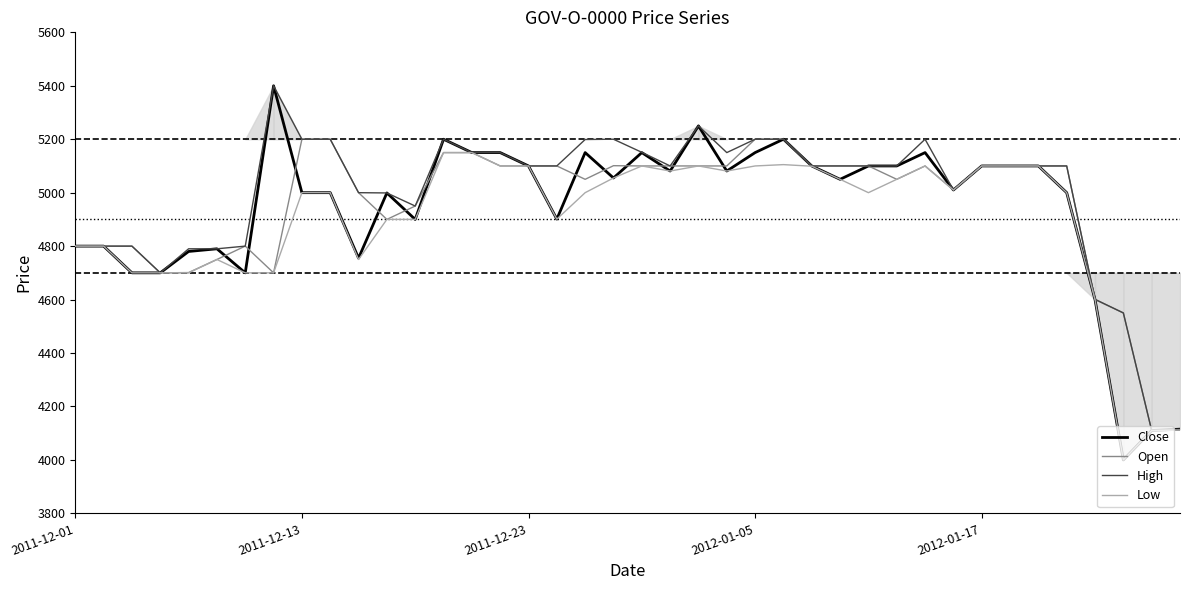

How many distinct data groups are displayed?

4